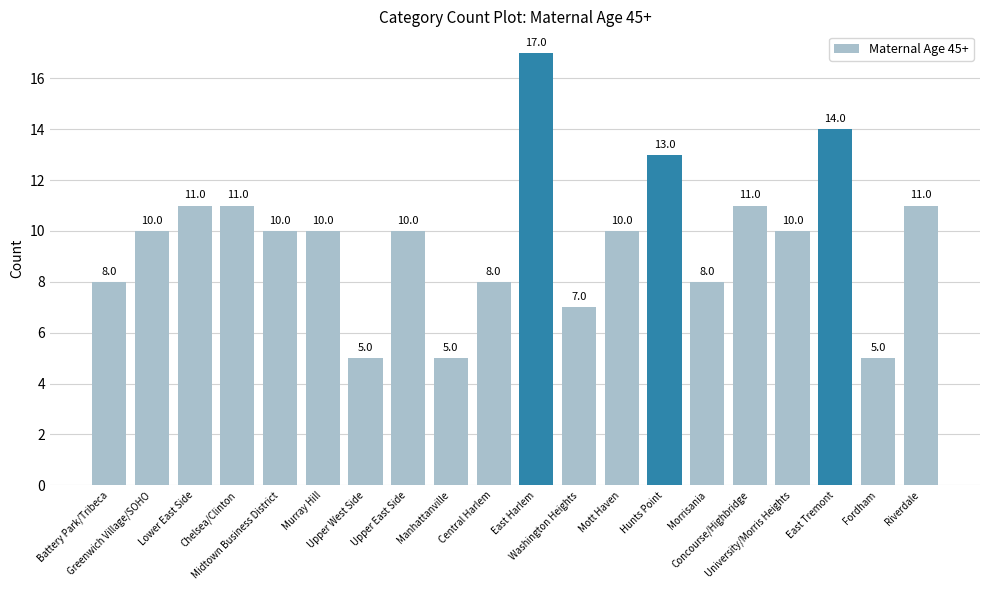

Between Mott Haven and Riverdale, which is larger?

Riverdale